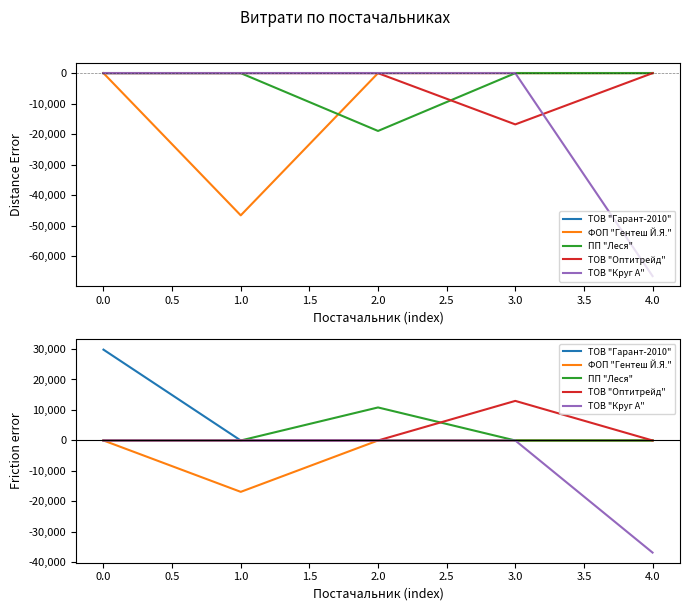

Does the chart have visible grid lines?

No